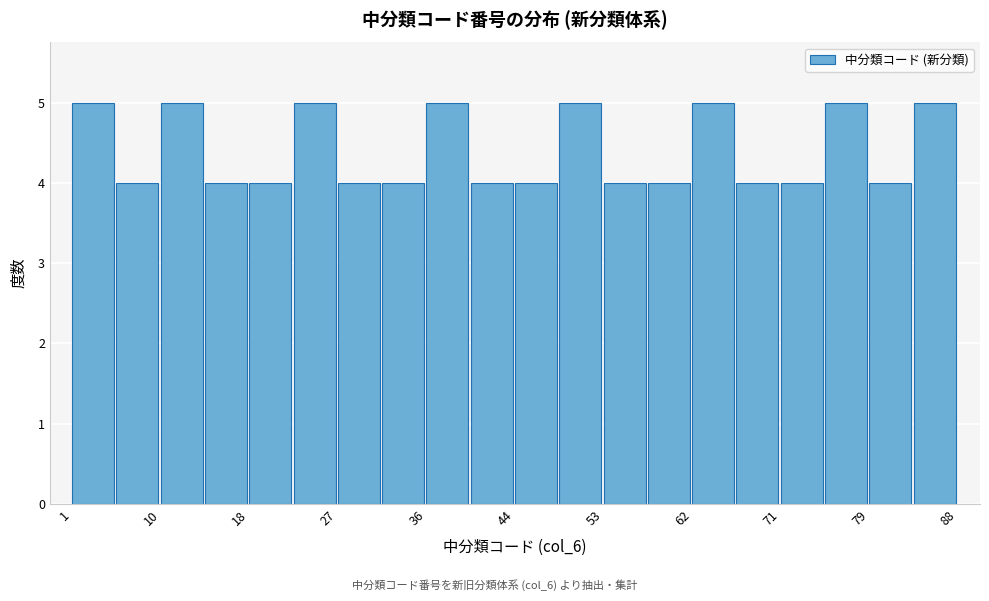

Reading left to right, transcribe this chart: for each bar, give the range it covers on the x-axis and its height. Neither the bar edges nor the heights are printed on the chart, so give them approximately, as read against the axes.

1 to 5: 5
5 to 10: 4
10 to 14: 5
14 to 18: 4
18 to 23: 4
23 to 27: 5
27 to 31: 4
31 to 36: 4
36 to 40: 5
40 to 45: 4
45 to 49: 4
49 to 53: 5
53 to 58: 4
58 to 62: 4
62 to 66: 5
66 to 71: 4
71 to 75: 4
75 to 79: 5
79 to 84: 4
84 to 88: 5